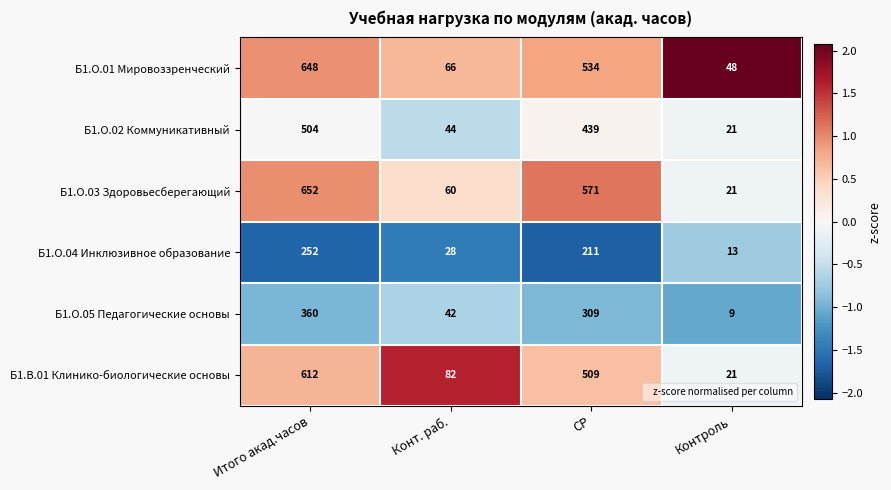

What is the difference between the Б1.О.04 Инклюзивное образование values at Контроль and СР?

198